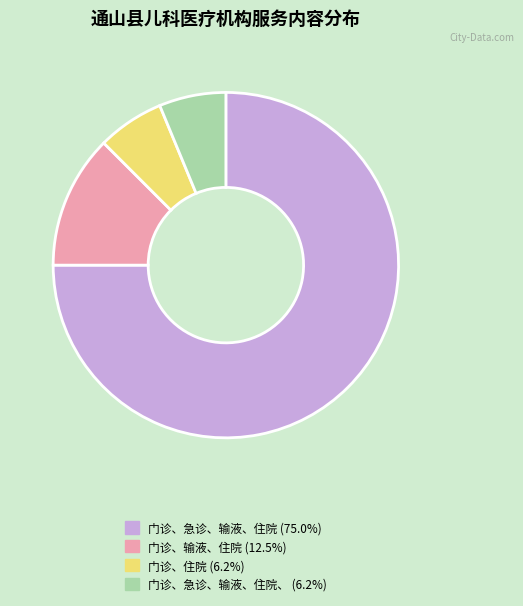

How many segments does this pie chart have?

4